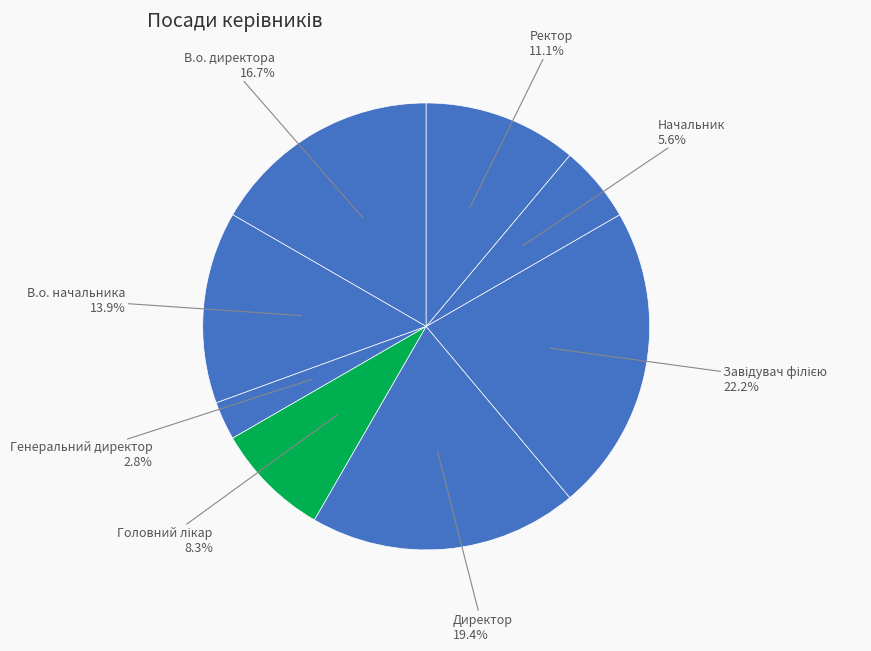

What is the largest slice in the pie chart?

Завідувач філією